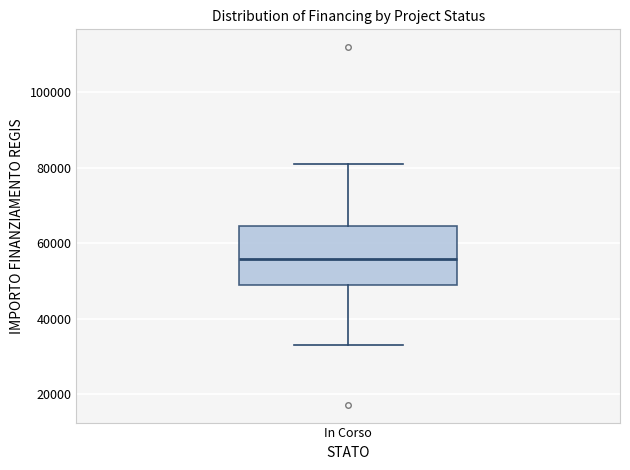

Read this box plot against the y-axis: the position of the median line, the range covered by the box, and the ends of both whiskers. The values are not printed on the chart, so give them approximately, as read against the axis.

median 56000, box 50000 to 64000, whiskers 32000 to 80000